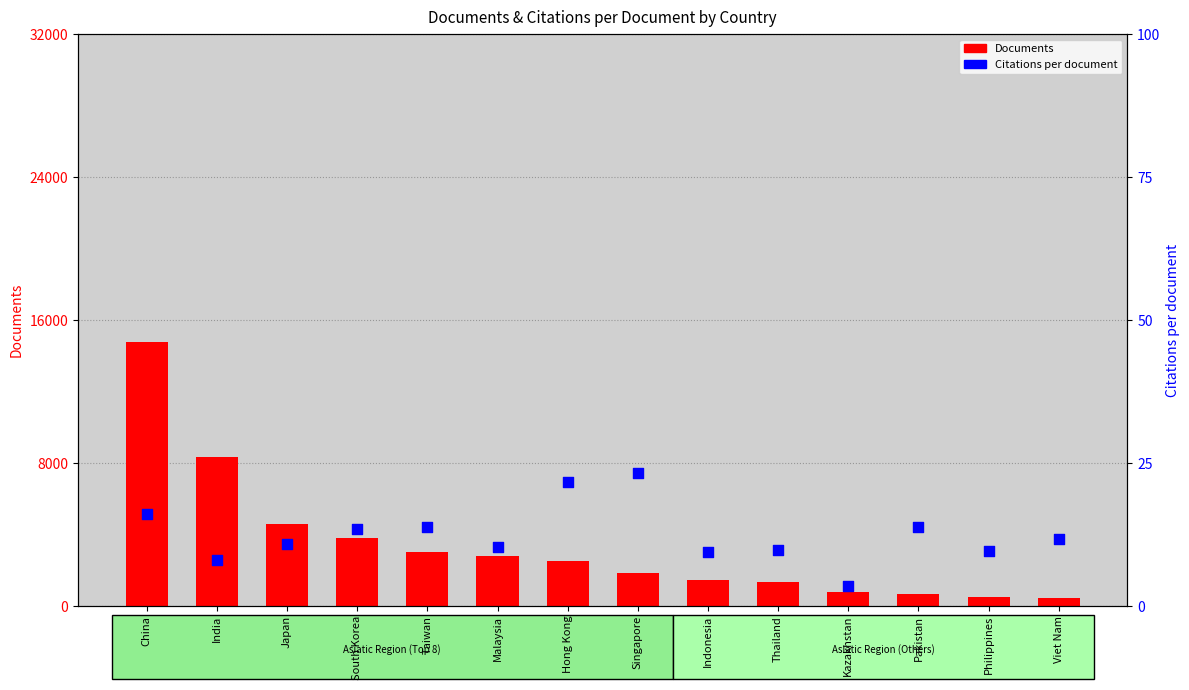

Which series contains the lowest Y value?

Citations per document